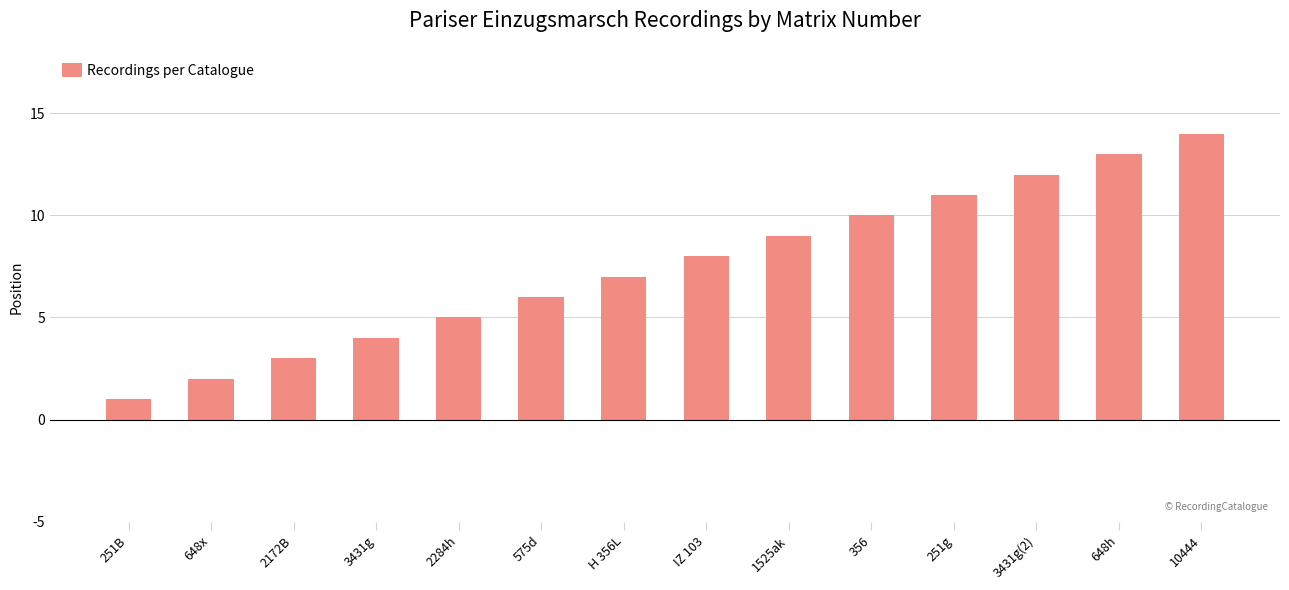

At which category does the chart reach its minimum across all series?

251B